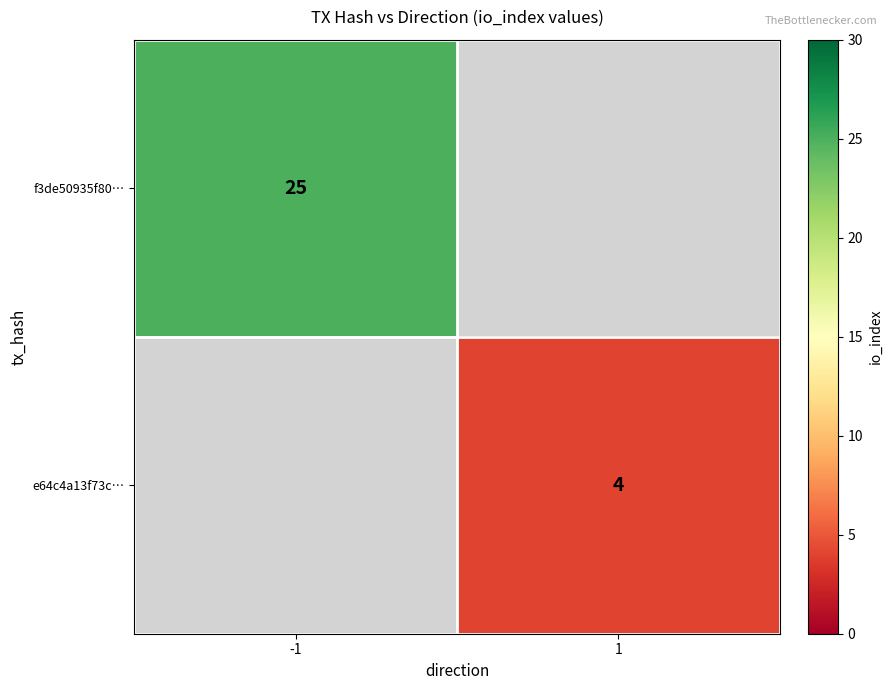

True or false: f3de50935f80… has a value of 41 at -1.

False